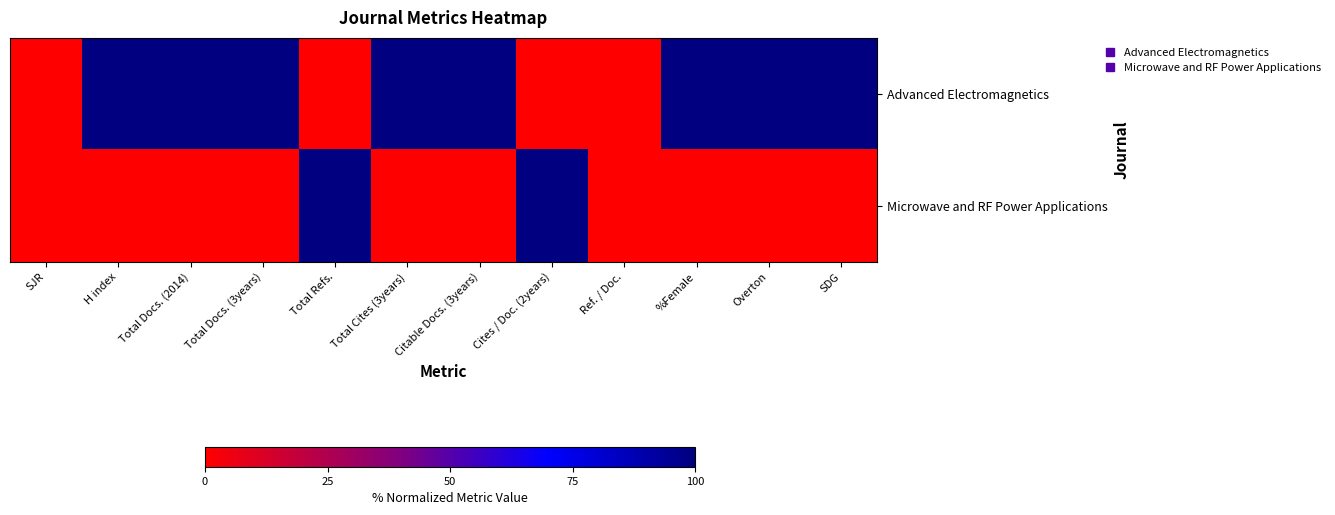

What is the spread (max minus min) of values at Total Docs. (3years)?

100